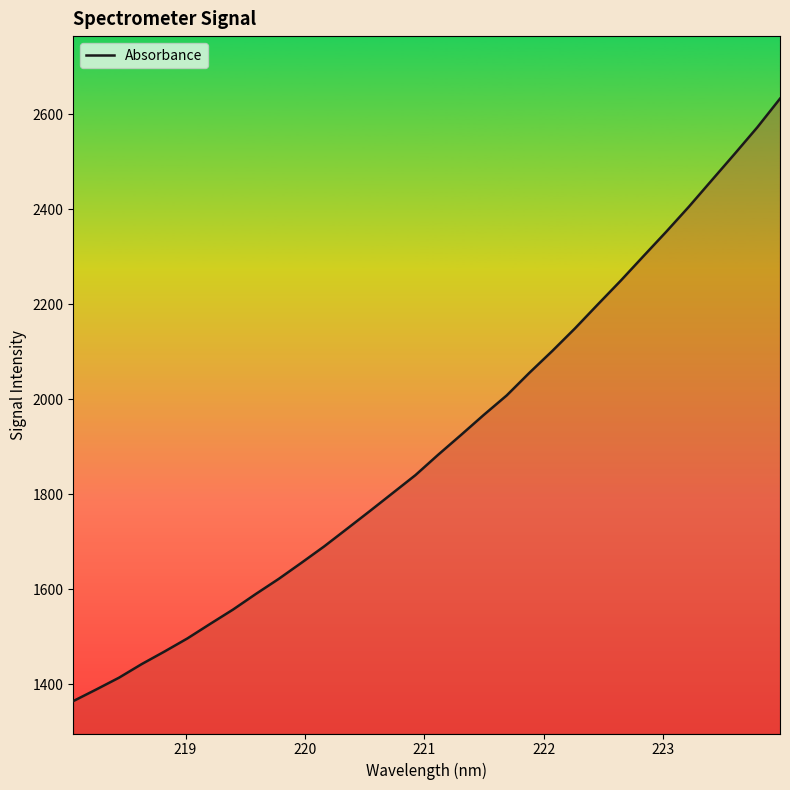

What is the greatest value displayed?

2632.9